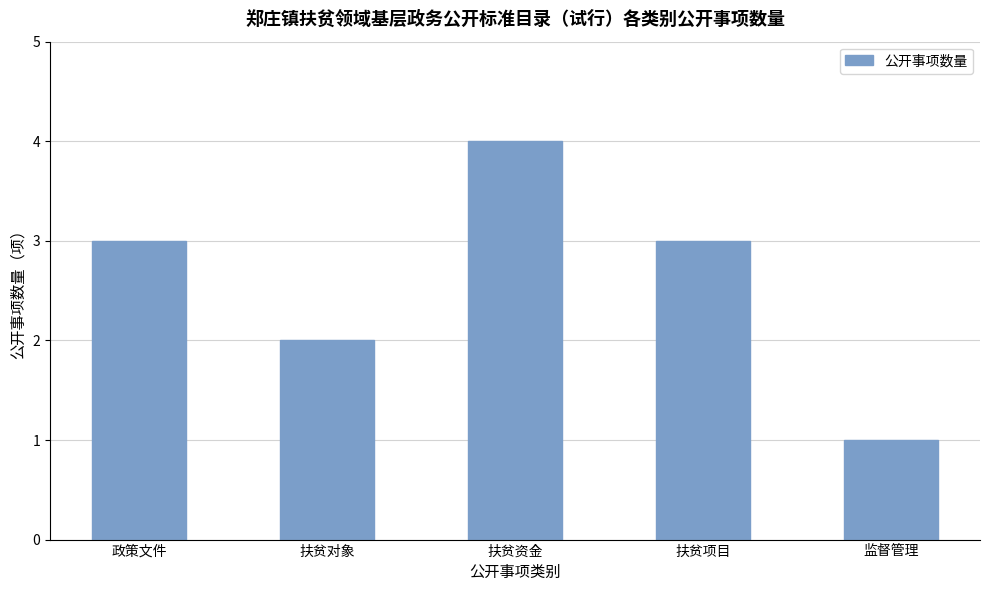

Reading left to right, list all the values displayed in this chart.

3	2	4	3	1